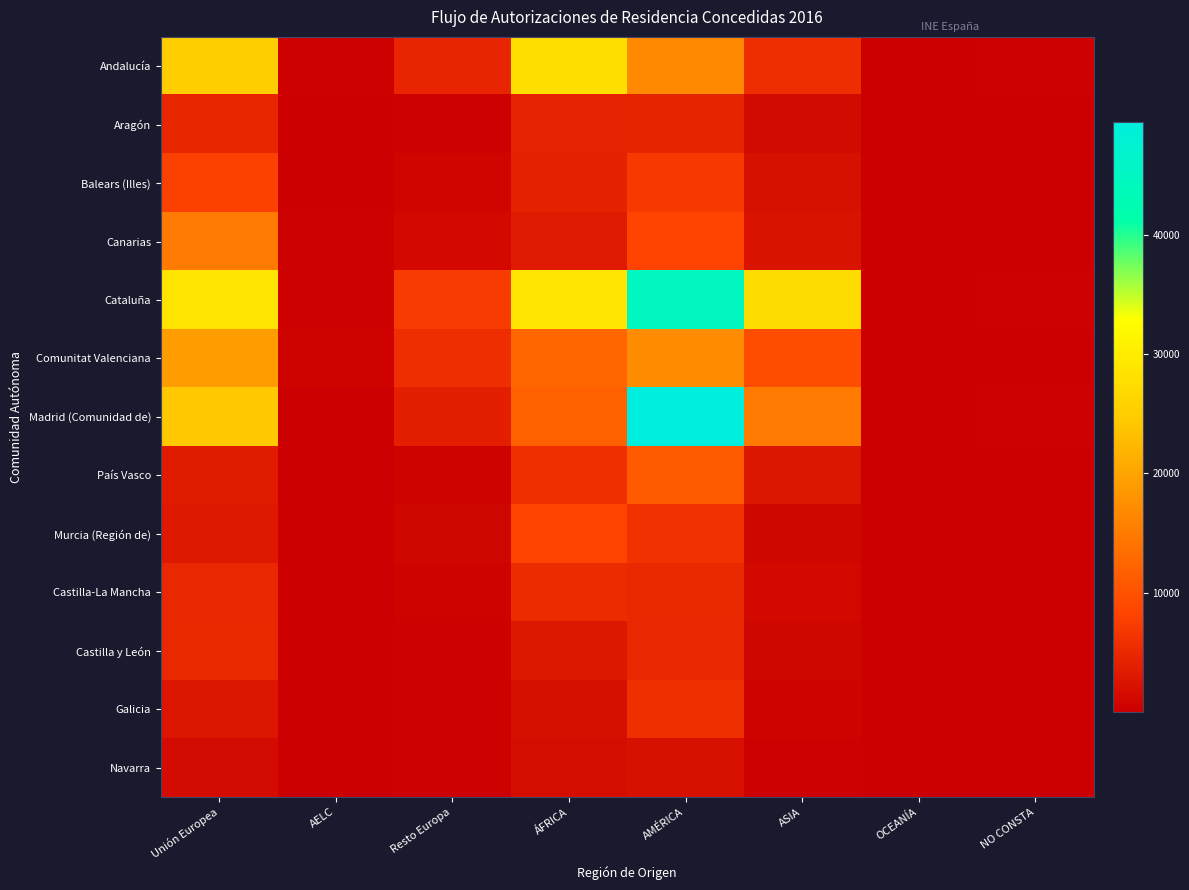

At how many categories does at least one series exceed 17956?

4